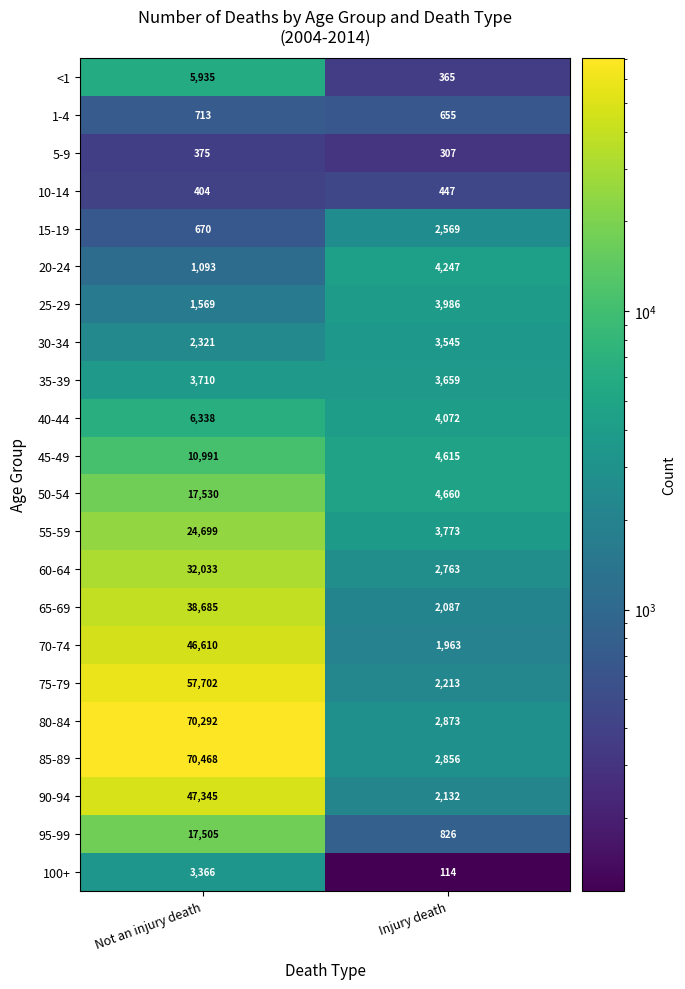

What is the average value of the 65-69 series?

20386